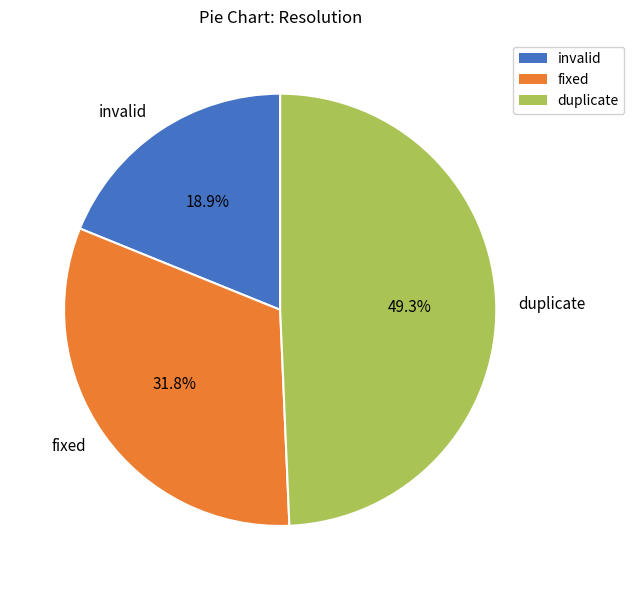

What is the smallest slice in the pie chart?

invalid